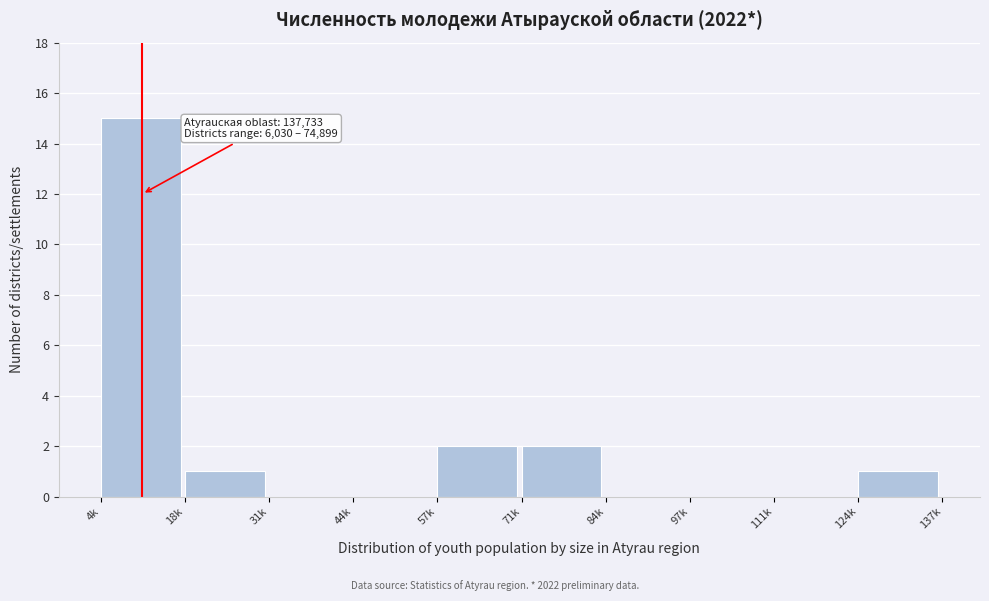

Reading left to right, list all the values displayed in this chart.

4k=15	18k=1	31k=0	44k=0	57k=2	71k=2	84k=0	97k=0	111k=0	124k=1